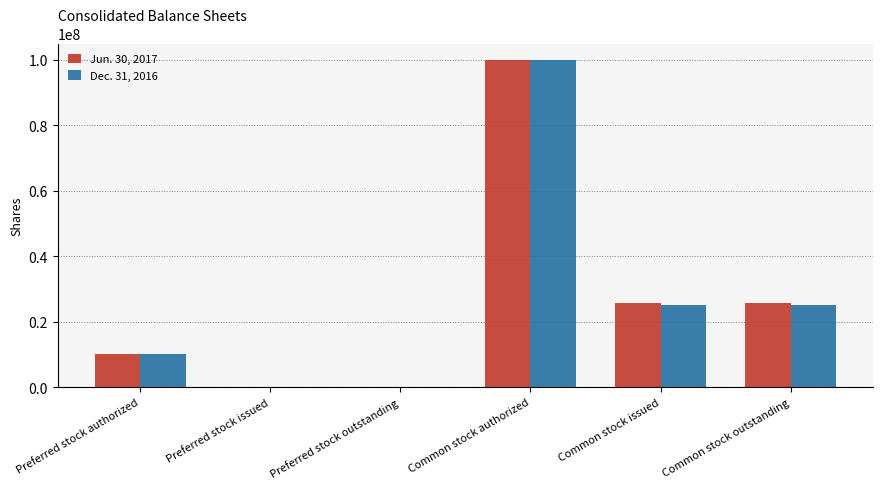

Which category has the highest value across all series?

Common stock authorized